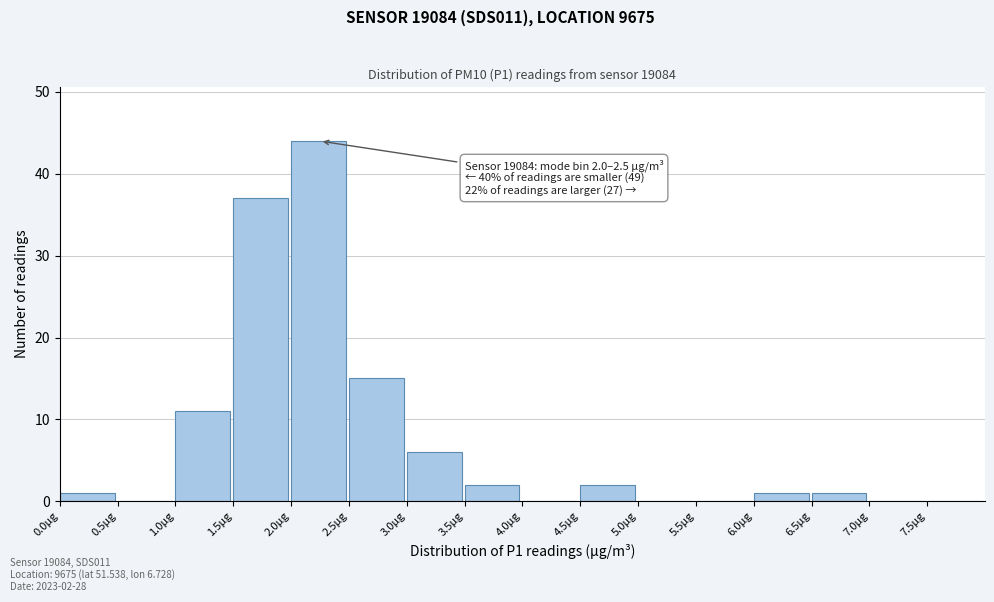

Which range on the x-axis has the tallest bar?

2.0 to 2.5